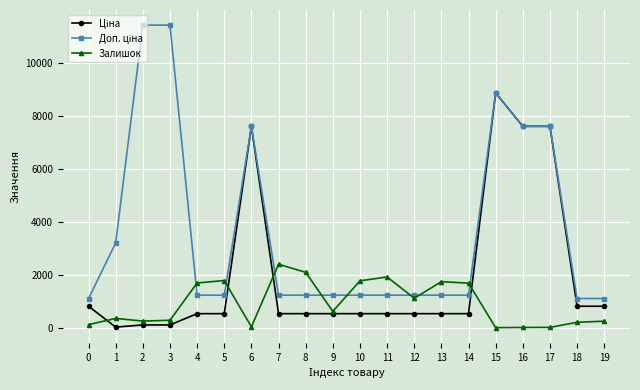

Count the number of data series in this chart.

3